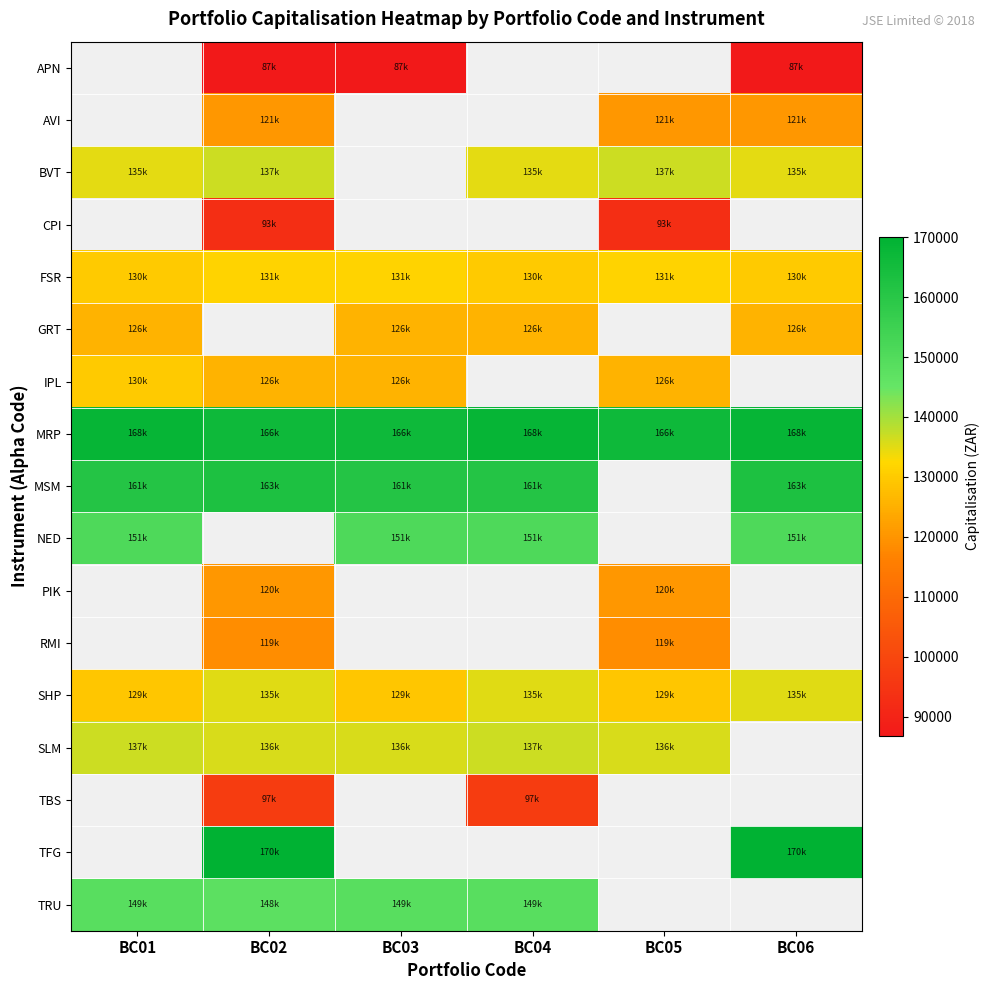

At which label does MSM reach its minimum?

BC03